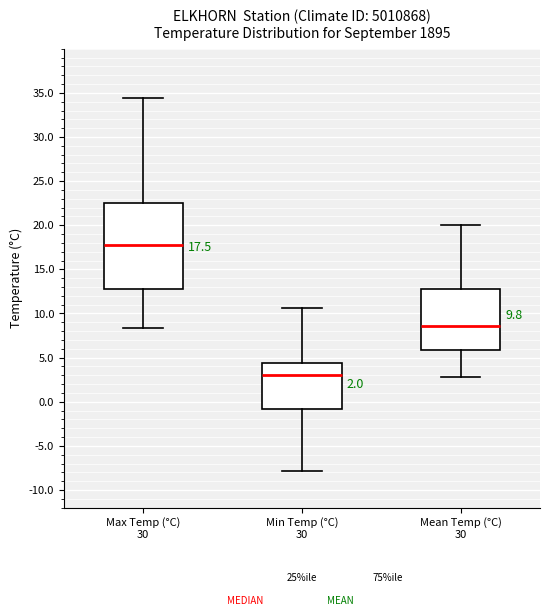

Which box's median line is the highest?

Max Temp (°C) 30